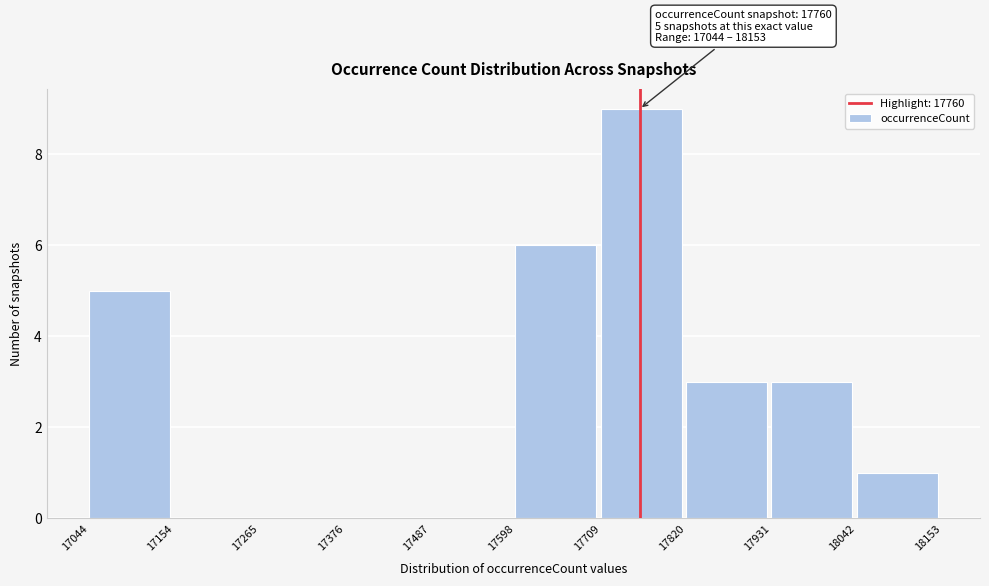

Which range on the x-axis has the tallest bar?

17709 to 17820